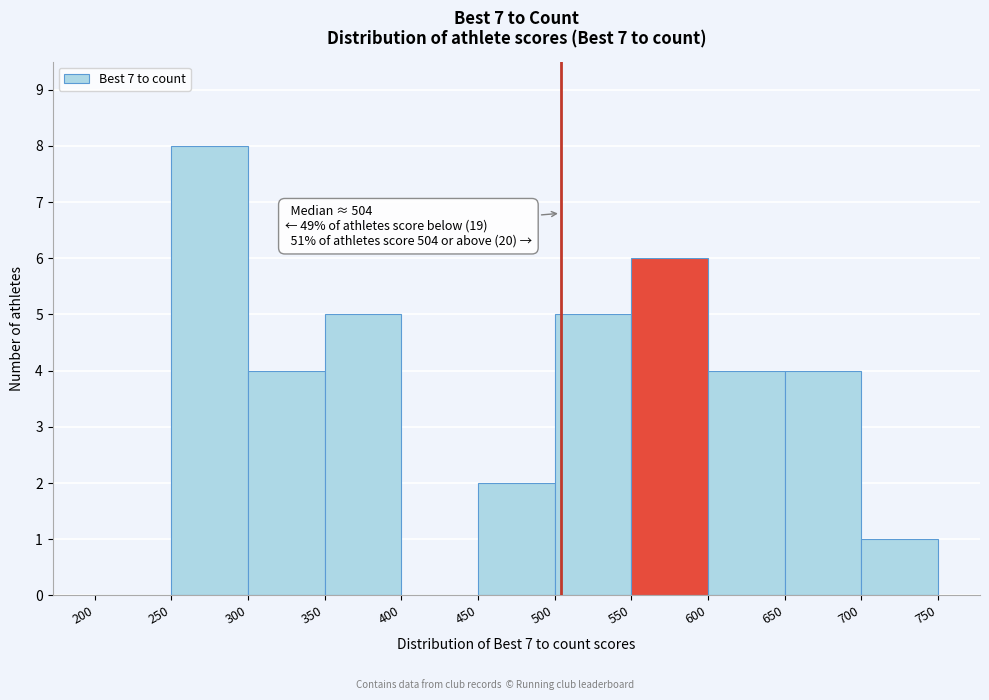

Over which range of the x-axis is the bar tallest?

250 to 300